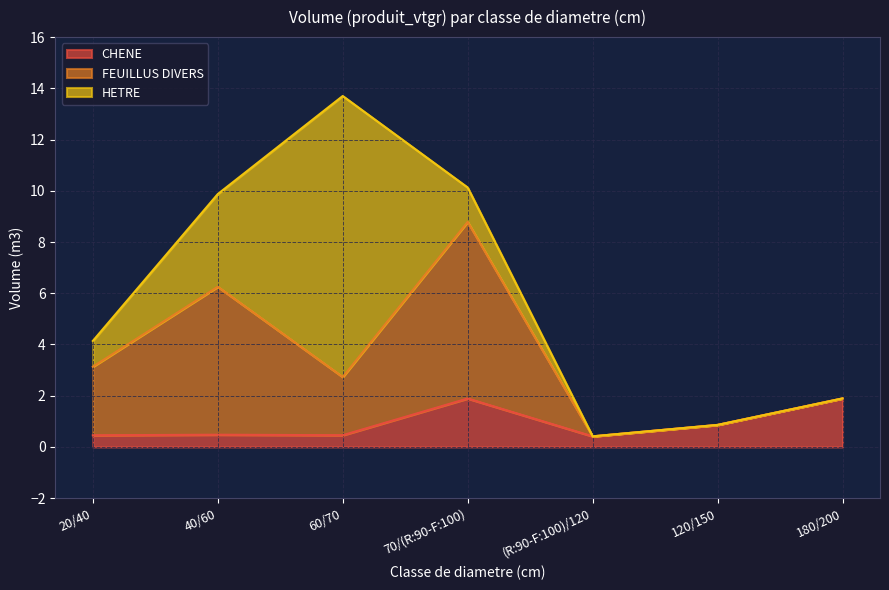

Is it true that CHENE equals 1.1 at 120/150?

False